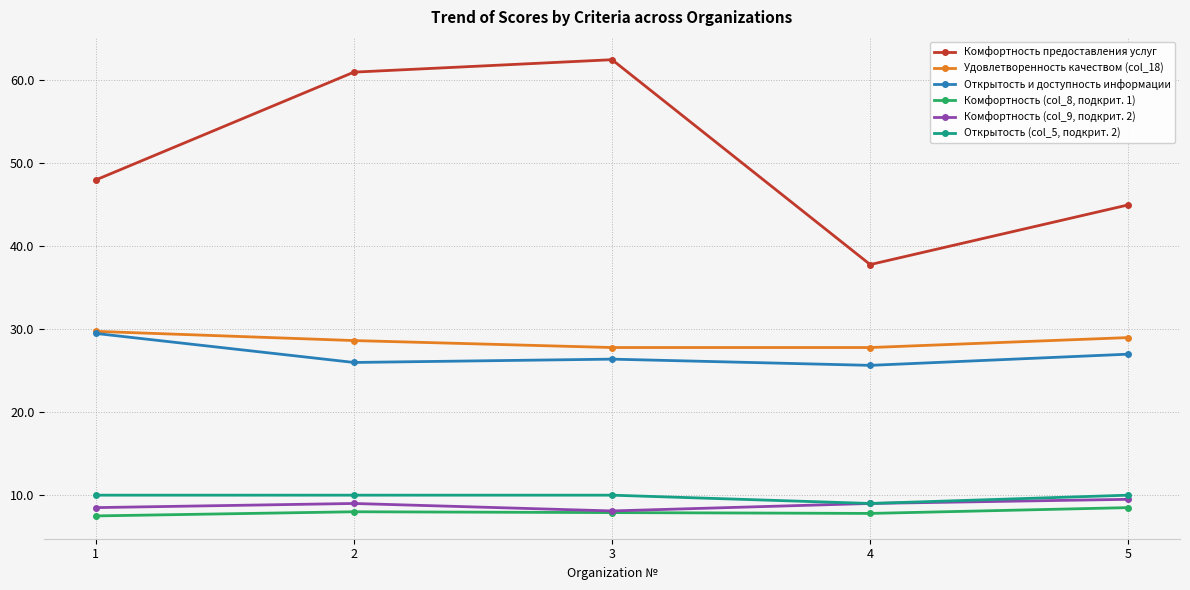

True or false: Удовлетворенность качеством (col_18) and Комфортность предоставления услуг intersect in this chart.

False